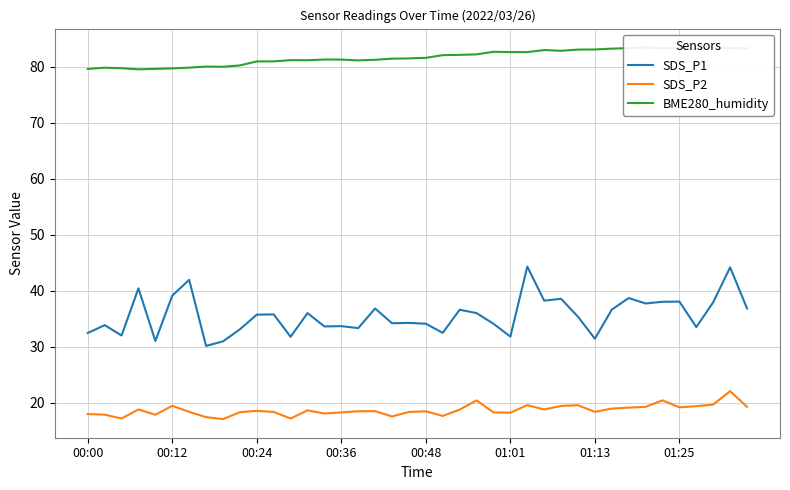

True or false: SDS_P2 and SDS_P1 intersect in this chart.

False